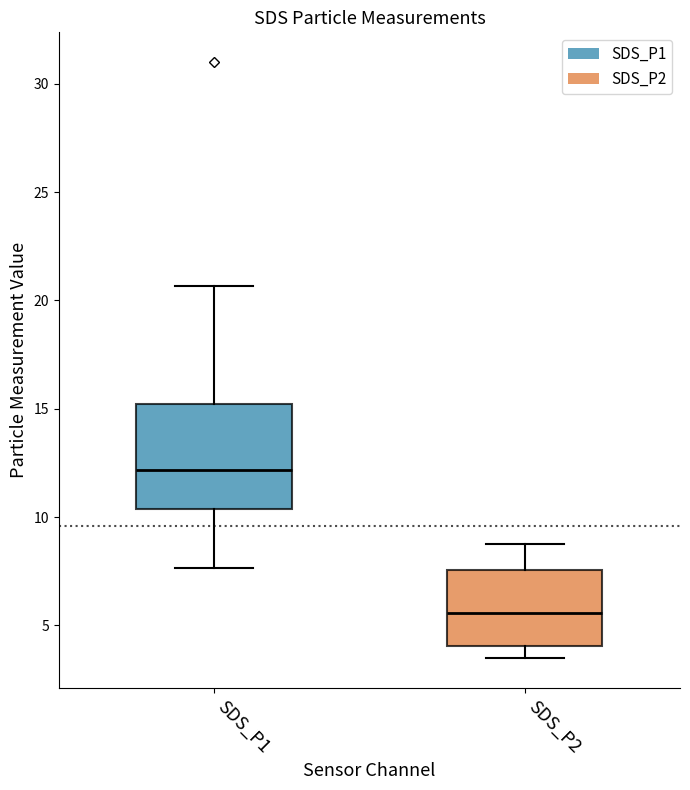

Which box's median line is the highest?

SDS_P1